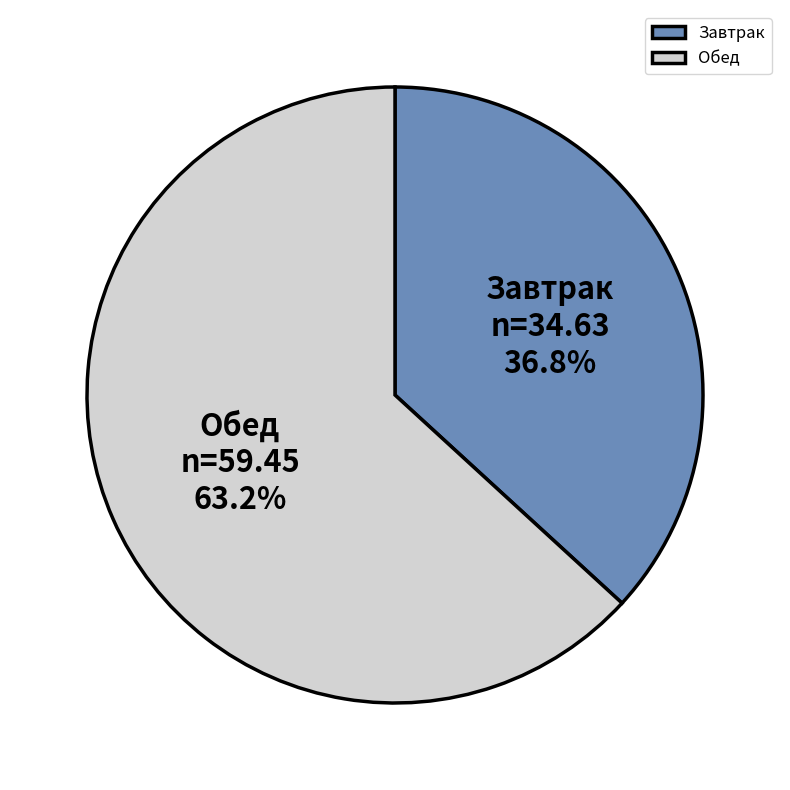

What percentage do Завтрак and Обед together represent?

100.0%